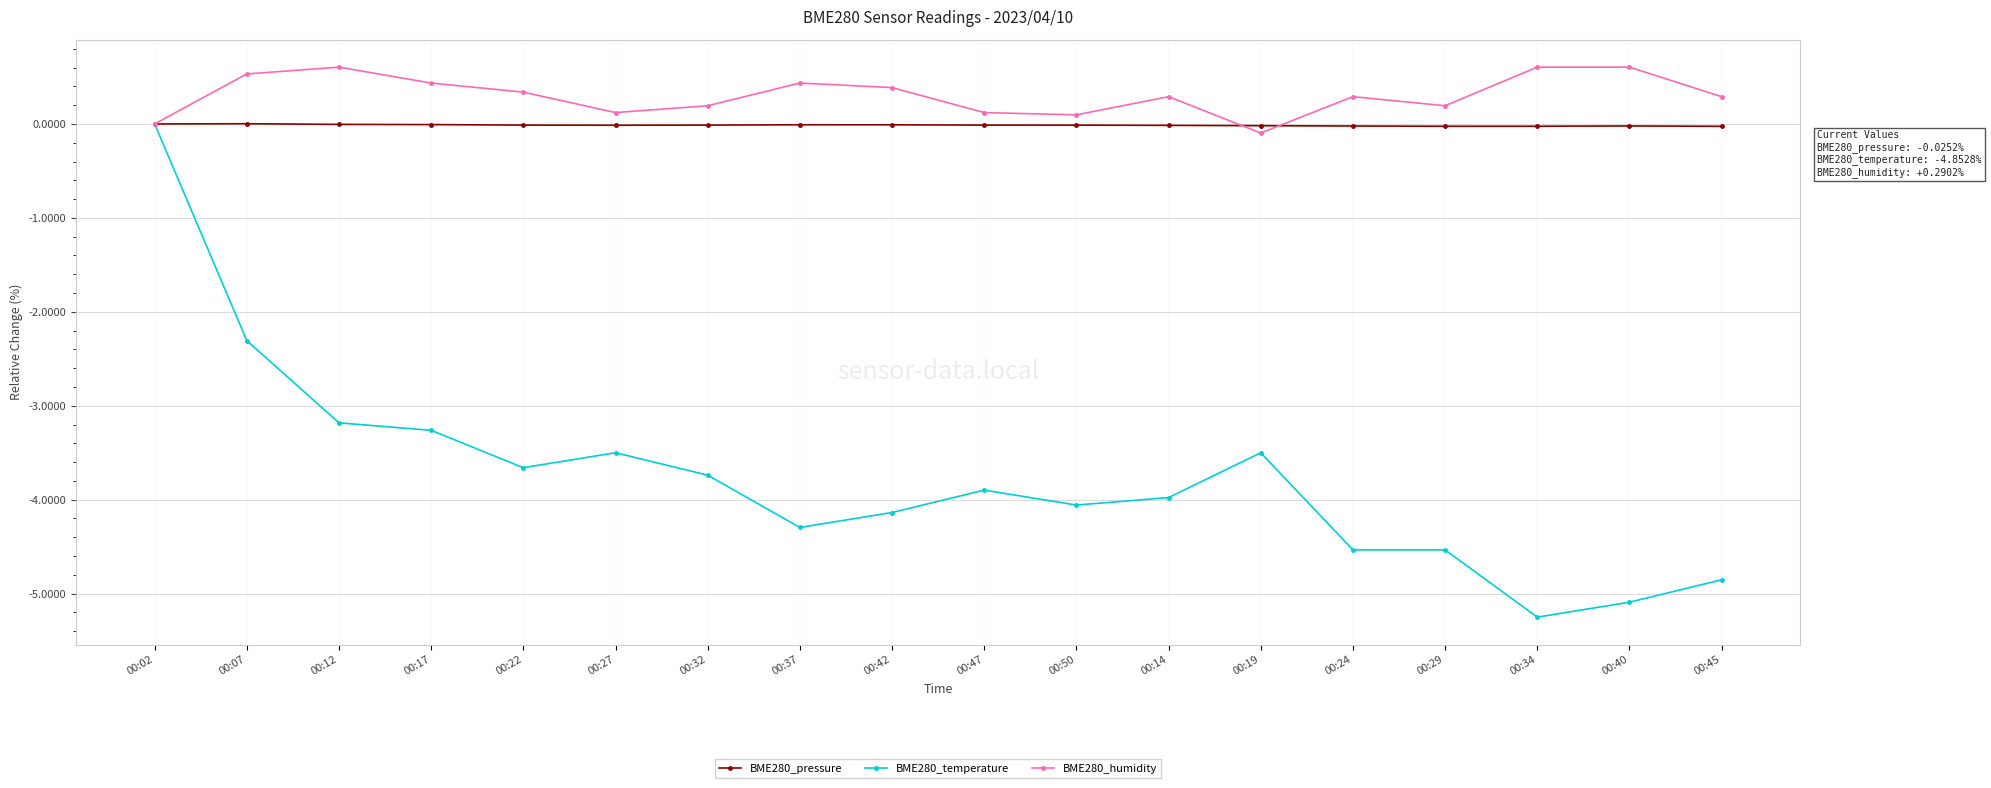

At which label does BME280_temperature first exceed -3?

00:02